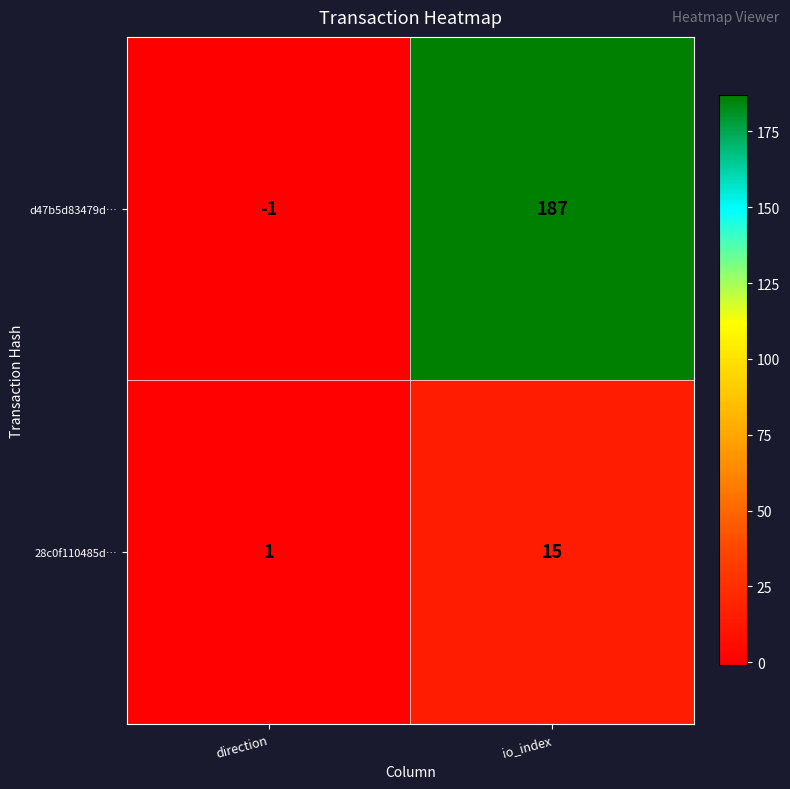

Between direction and io_index, which series saw the biggest shift?

d47b5d83479d…